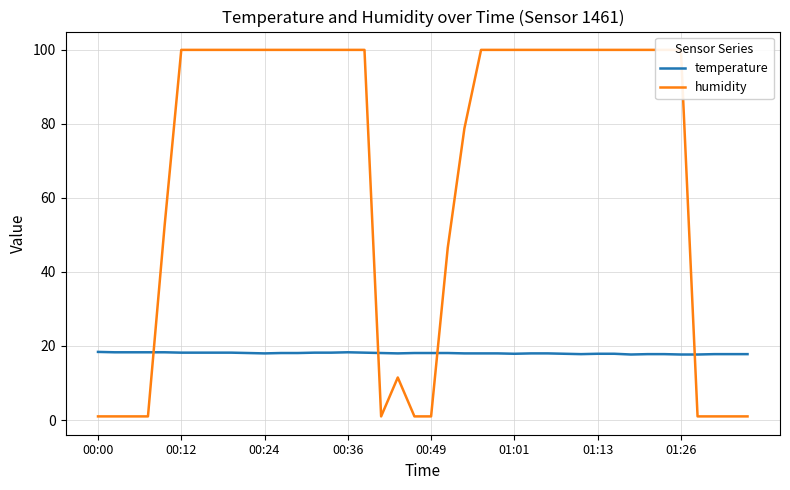

The temperature series shows 11.2 at 00:12. True or false?

False